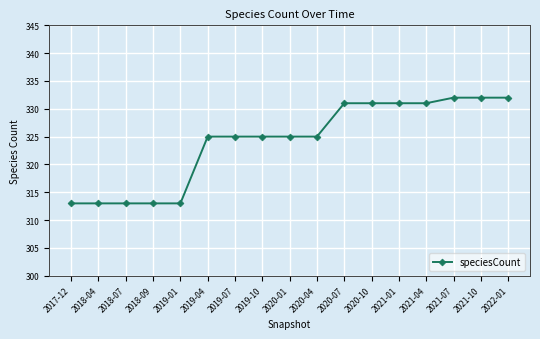

Between 2020-07 and 2022-01, which is larger?

2022-01